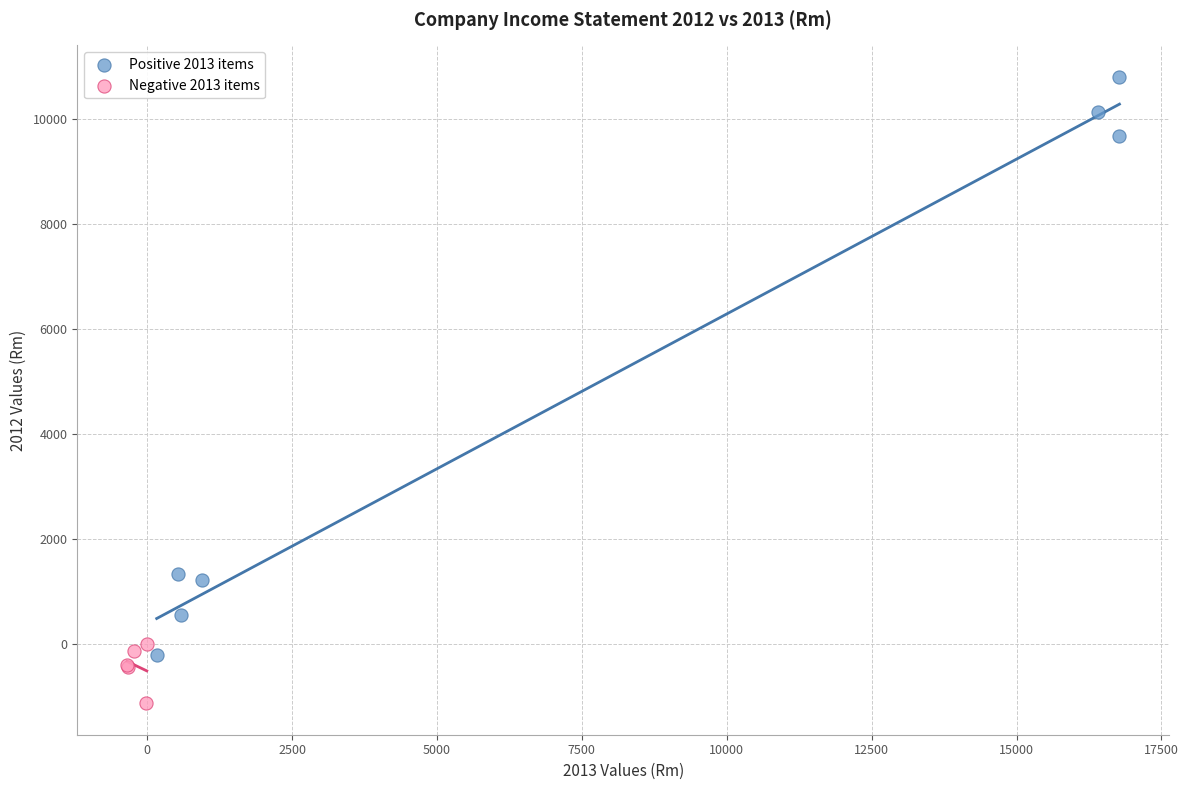

Which series contains the highest Y value?

Positive 2013 items